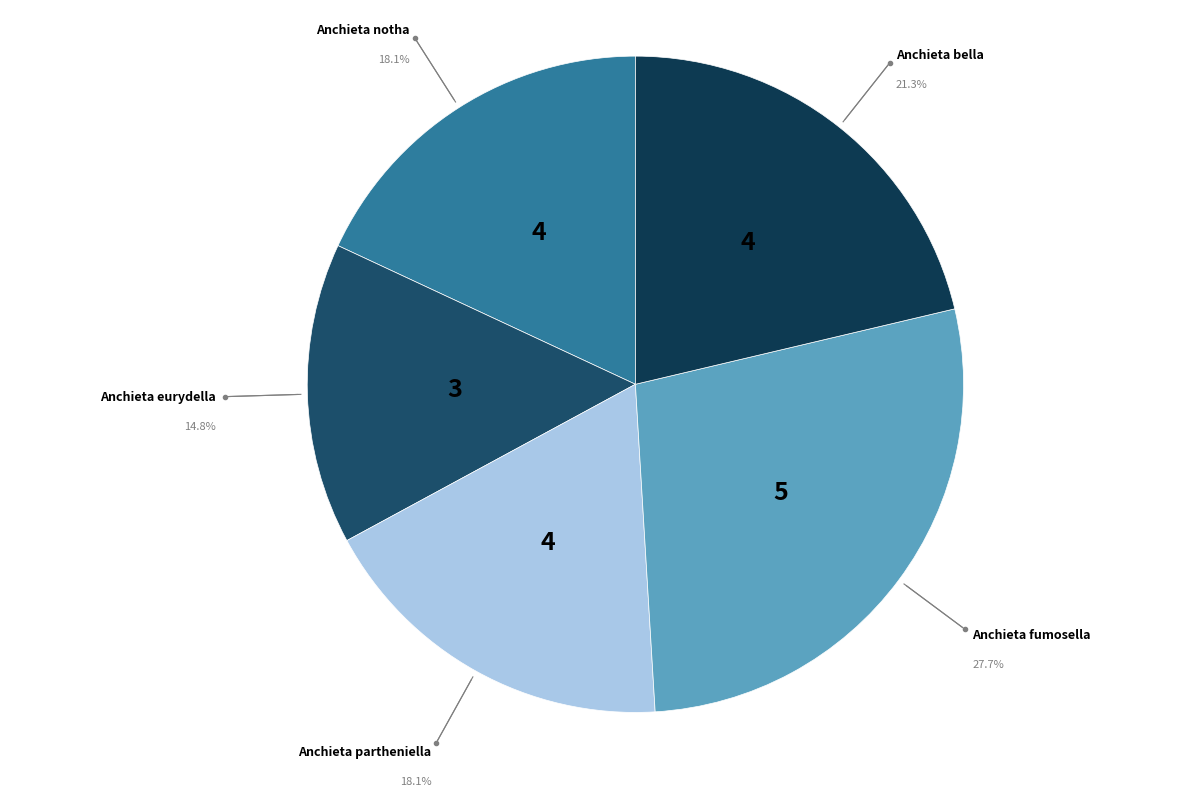

Which category has the smallest portion of the pie?

Anchieta eurydella